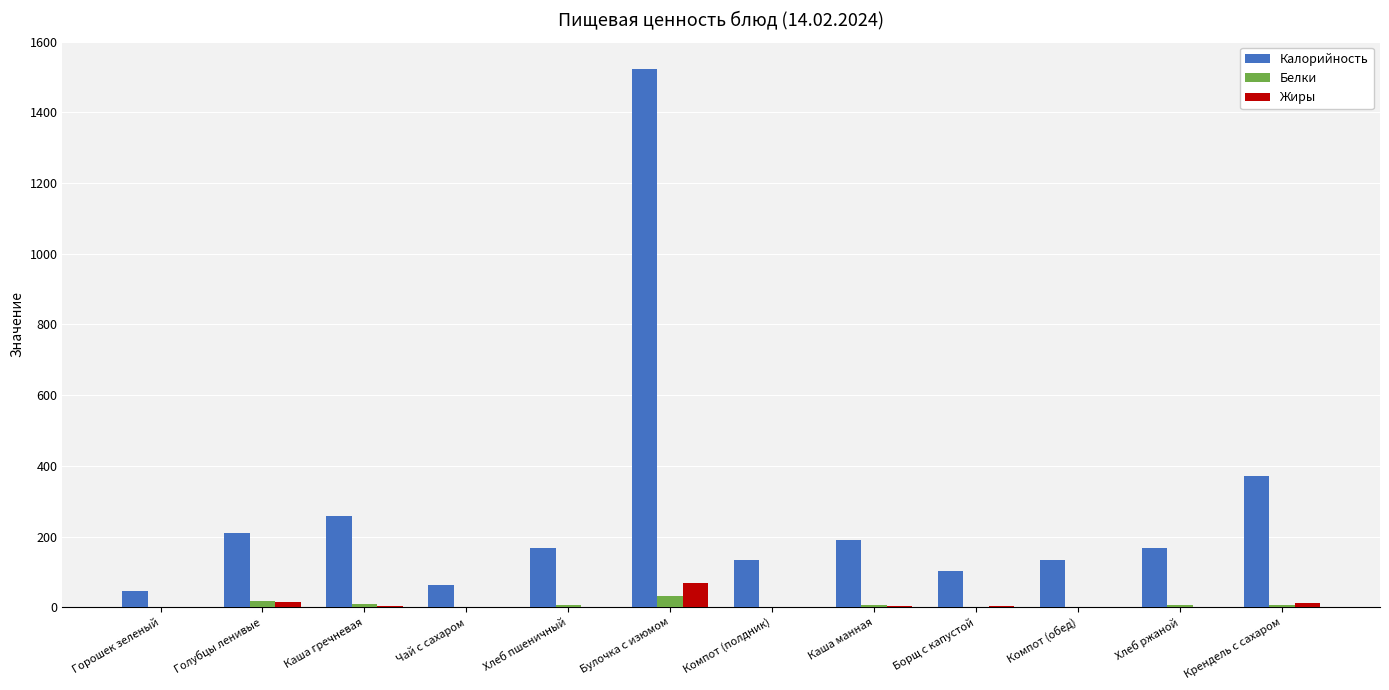

At which label does Жиры reach its peak?

Булочка с изюмом